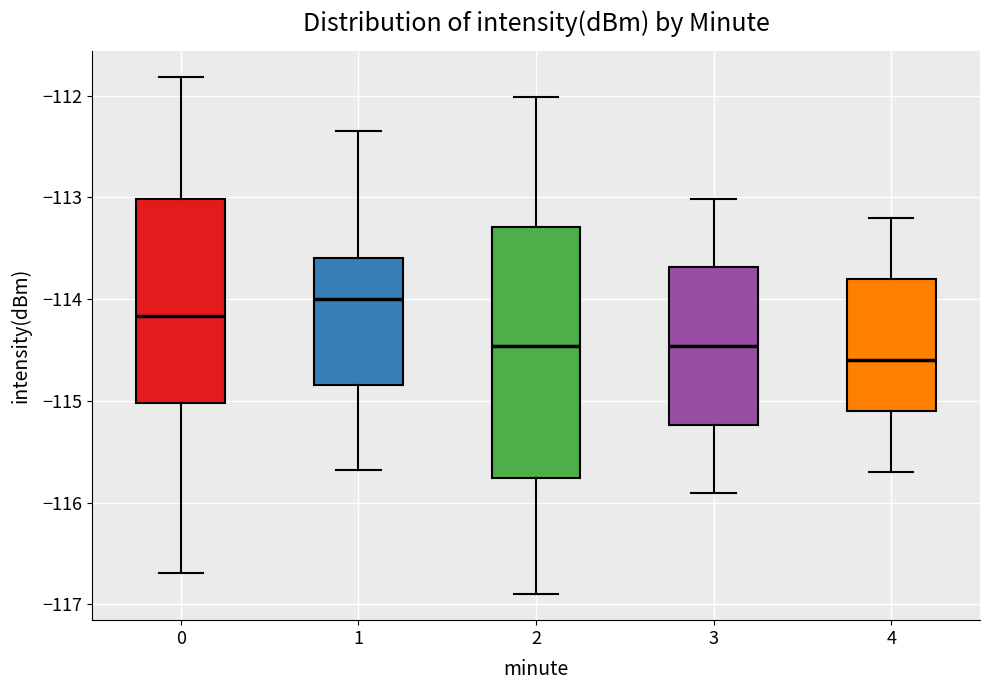

Reading left to right, transcribe this box plot: for each box, give where its median line is, the range the box spans, and where its two whiskers end, as read against the y-axis. The values are not printed on the chart, so give them approximately, as read against the axis.

0: median -114.2, box -115.0 to -113.0, whiskers -116.7 to -111.8
1: median -114.0, box -114.8 to -113.6, whiskers -115.7 to -112.3
2: median -114.5, box -115.8 to -113.3, whiskers -116.9 to -112.0
3: median -114.5, box -115.2 to -113.7, whiskers -115.9 to -113.0
4: median -114.6, box -115.1 to -113.8, whiskers -115.7 to -113.2